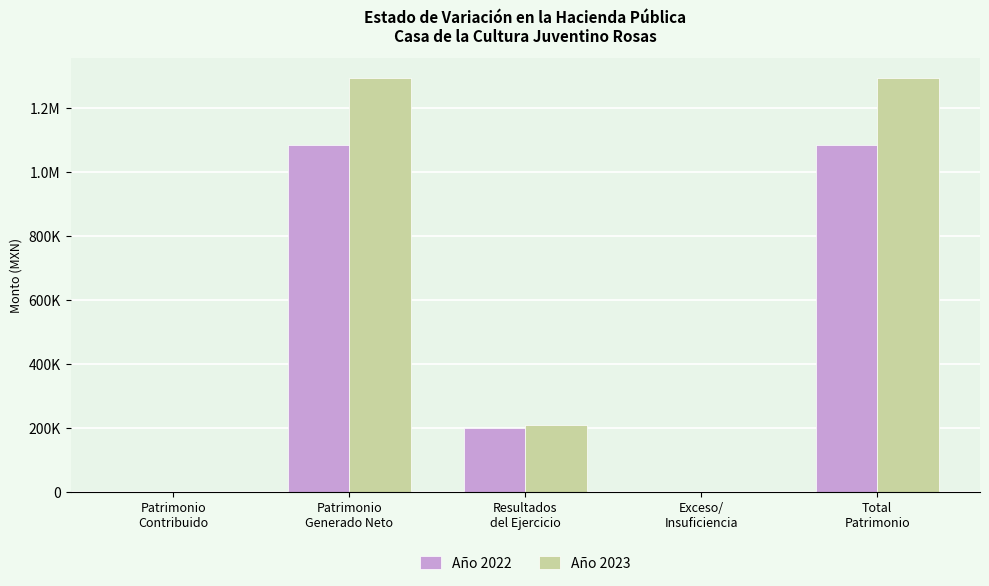

Are the bars horizontal?

No